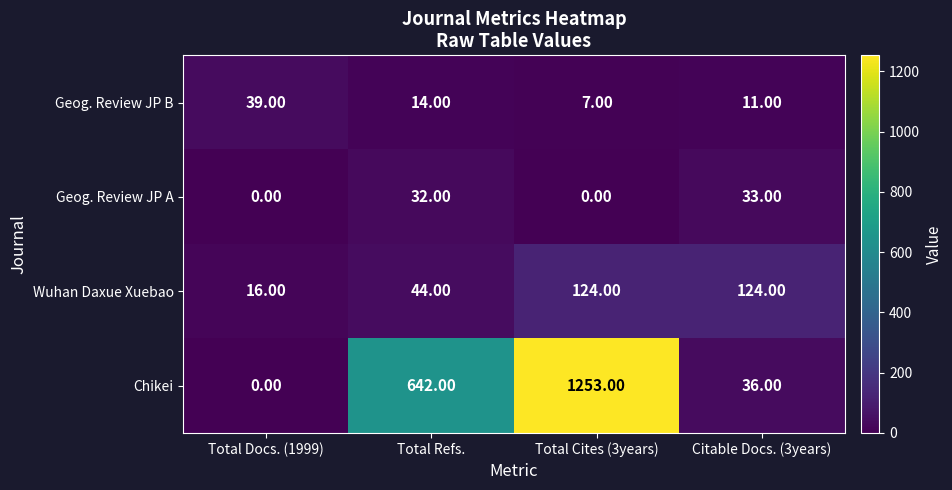

What is the spread (max minus min) of values at Total Cites (3years)?

1253